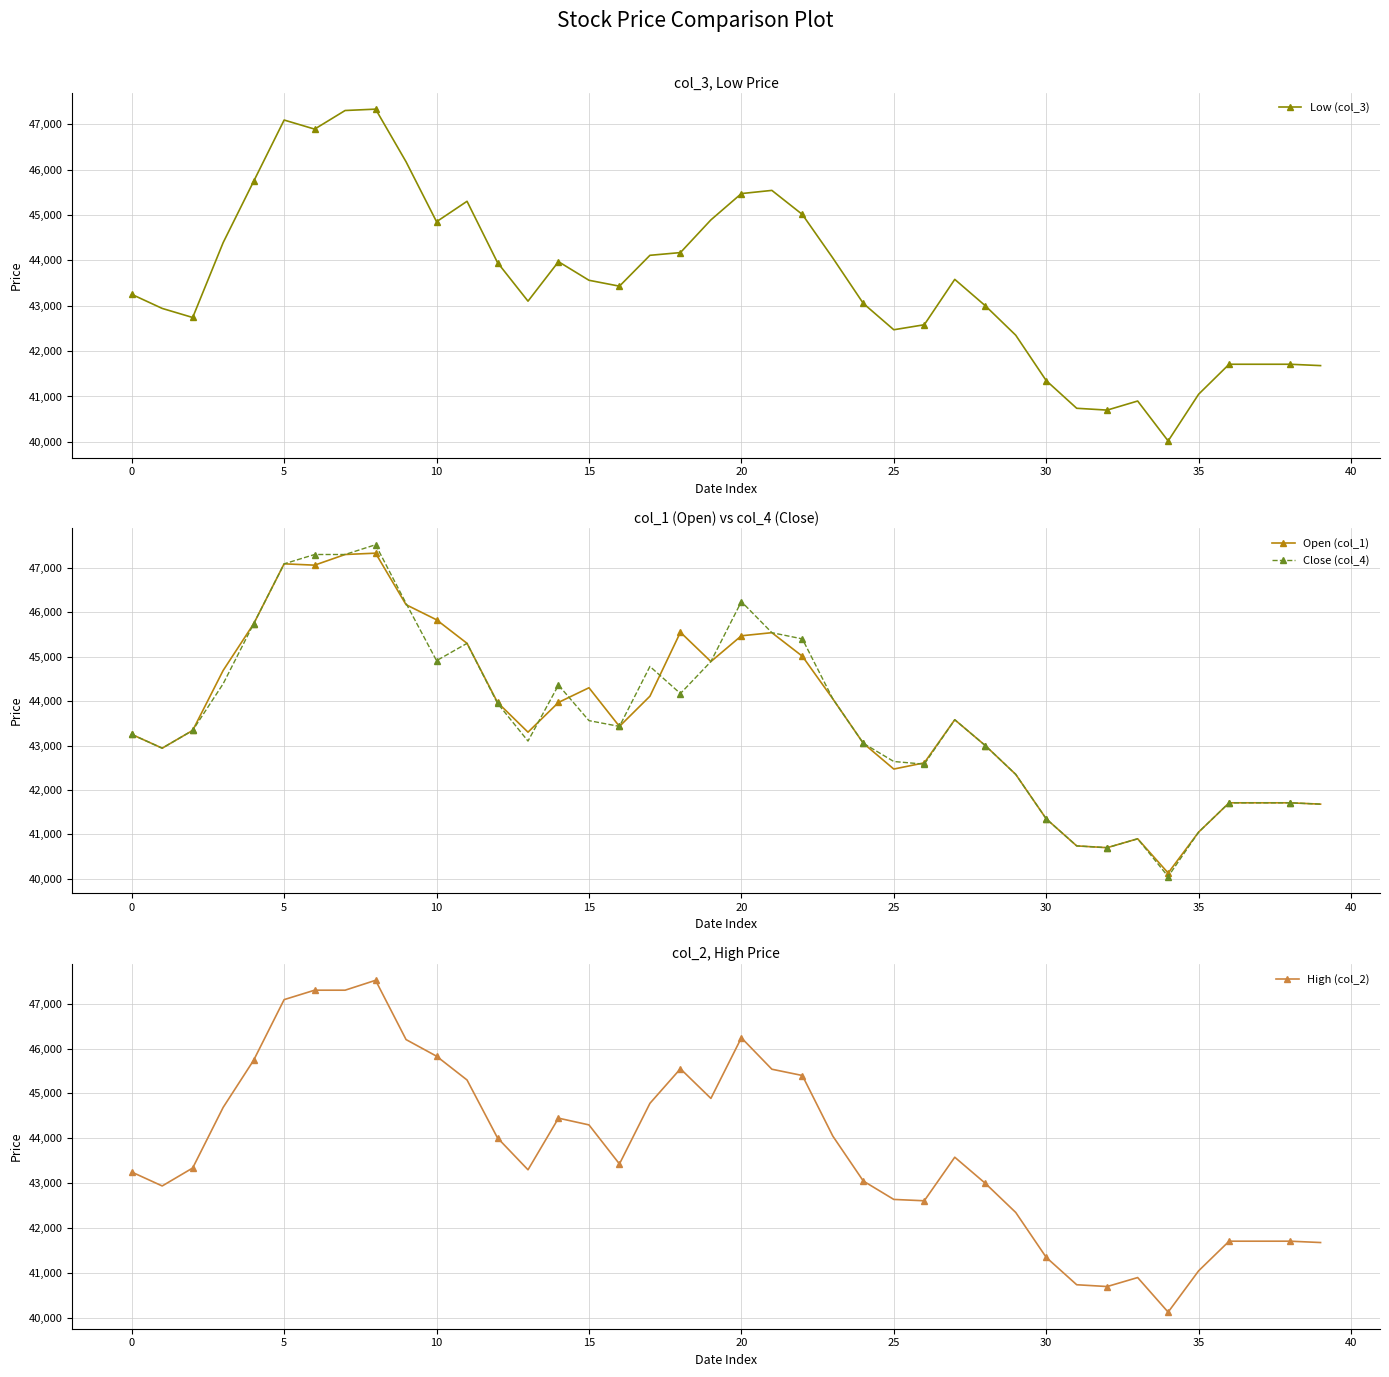

True or false: Close (col_4) and High (col_2) cross at least once.

False